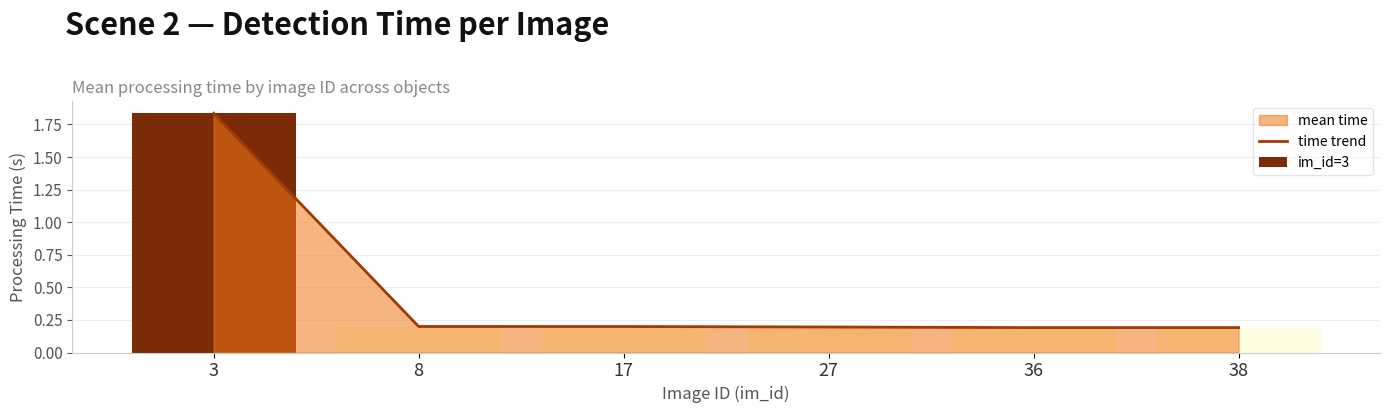

Which category has the lowest value across all series?

36